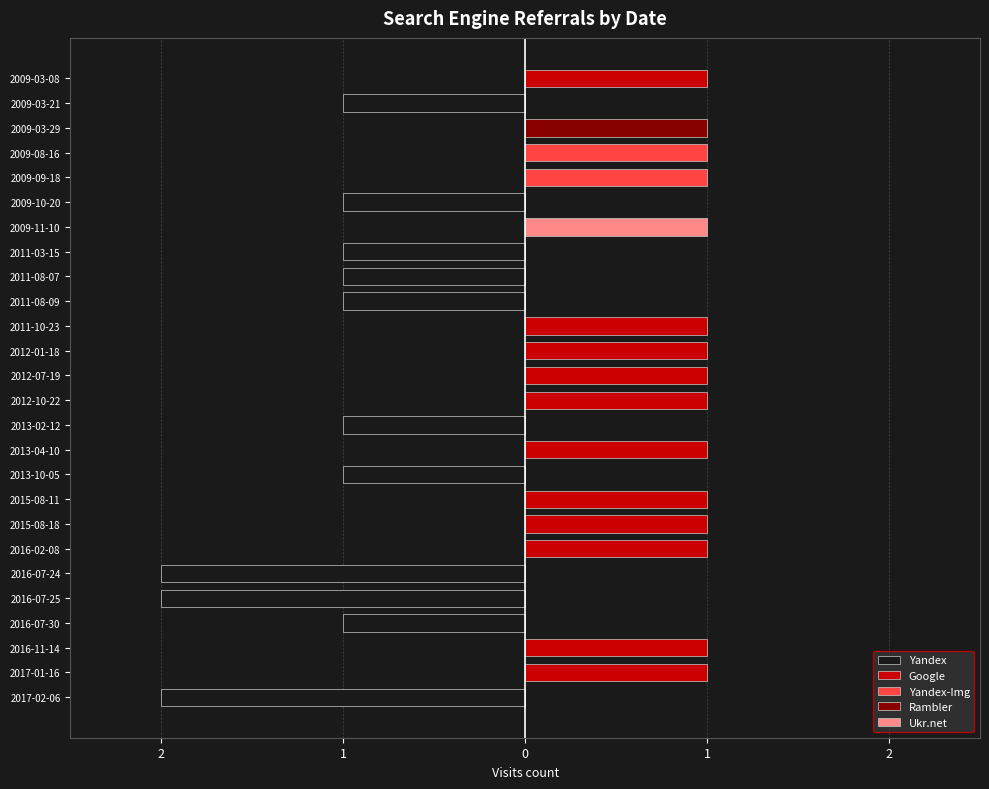

Which series has the largest range (max minus min)?

Yandex